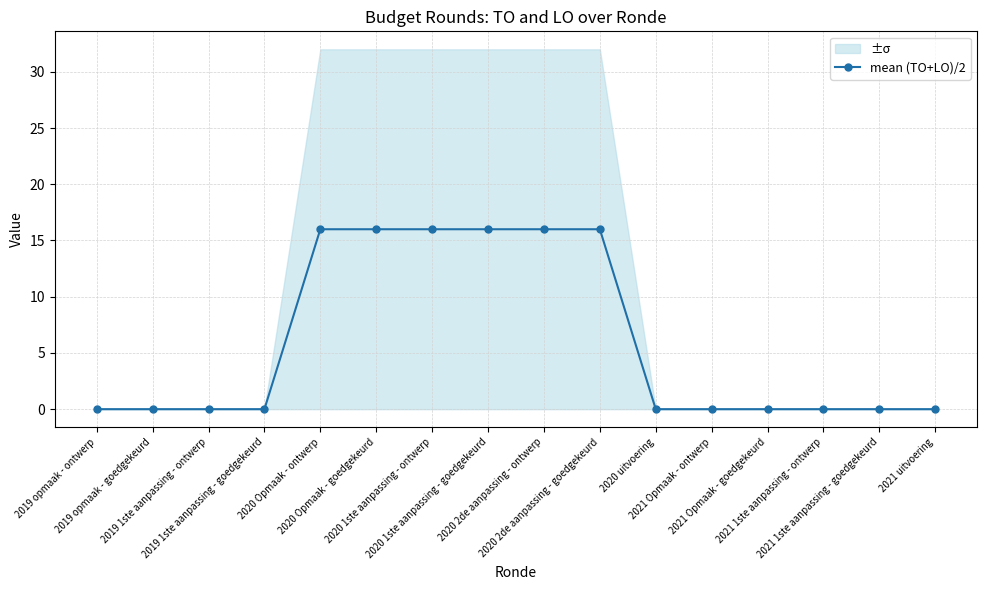

What is the average value?

6